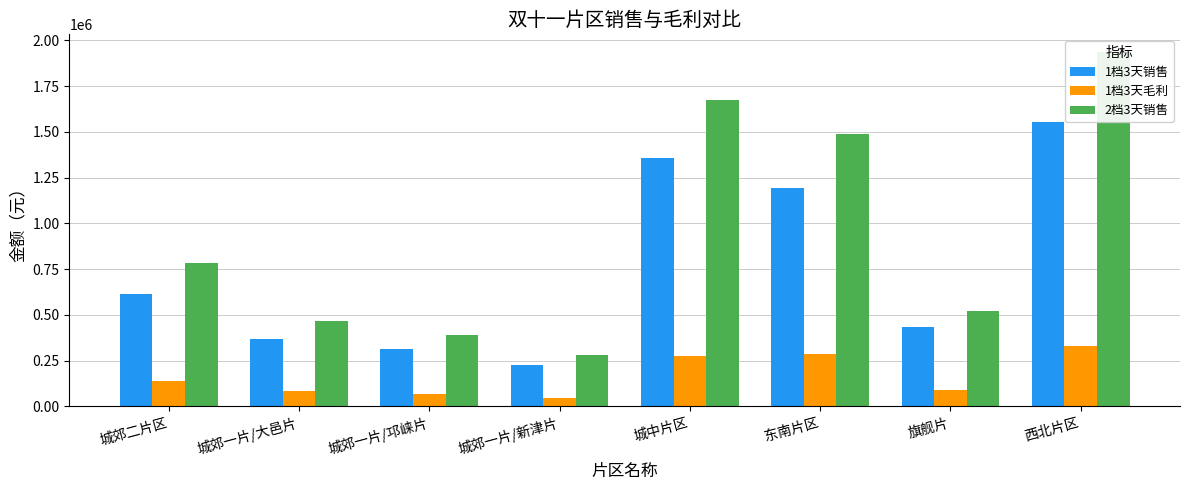

How many bars are there in each group?

3